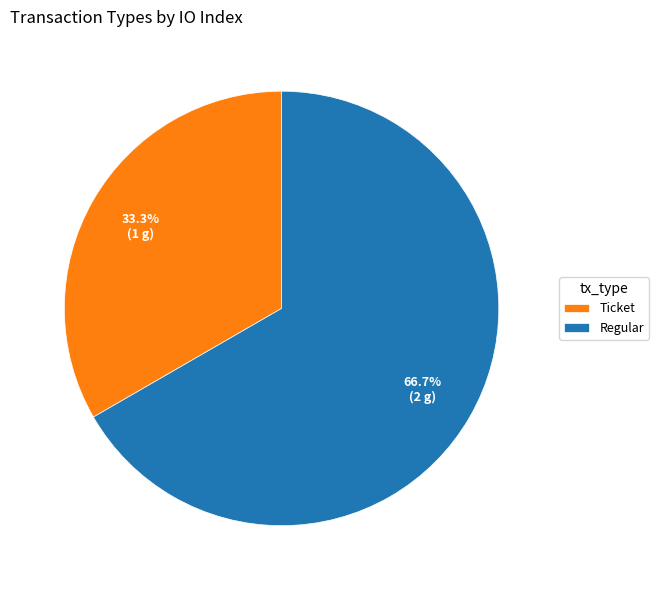

Which slice is the smallest?

Ticket